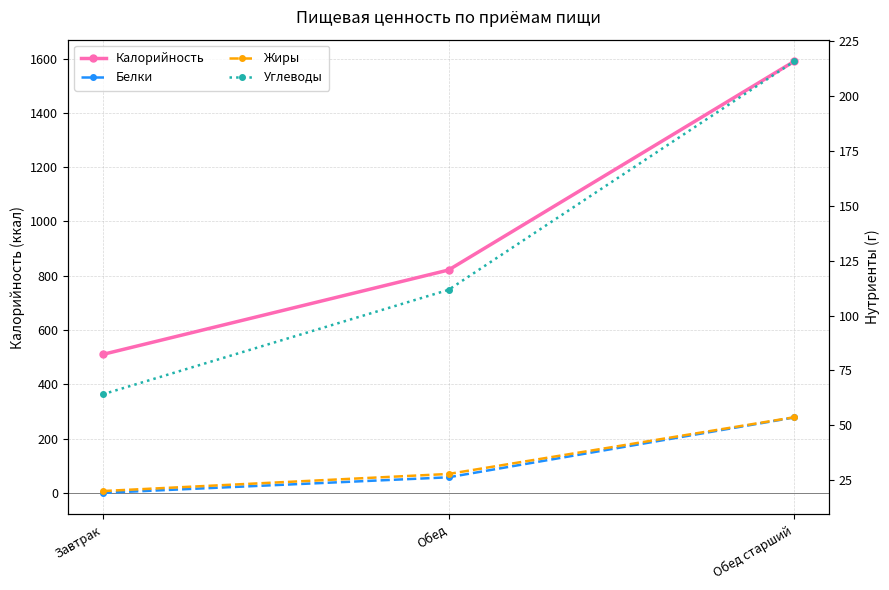

At Обед, list the series in order from smallest to largest.

Белки, Жиры, Углеводы, Калорийность